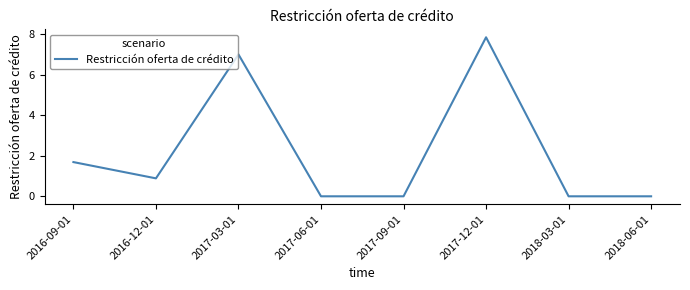

How many distinct data groups are displayed?

1